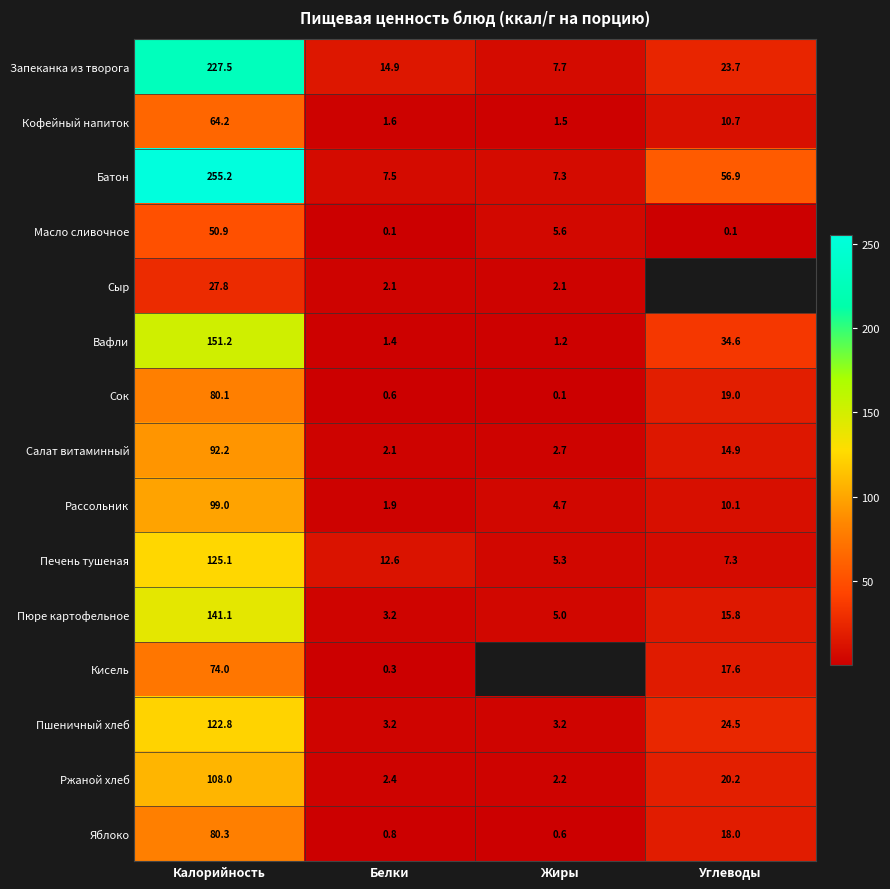

Is it true that Салат витаминный equals 2.7 at Жиры?

True